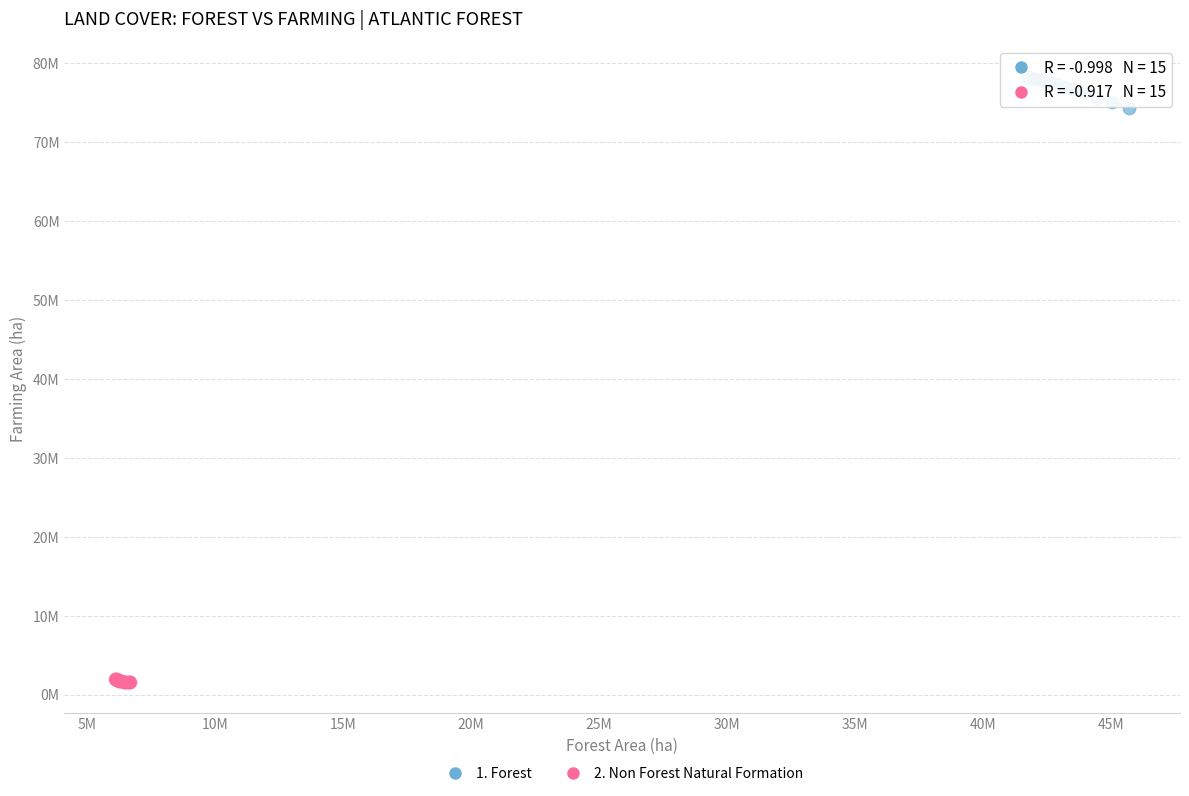

Which series contains the highest Y value?

1. Forest